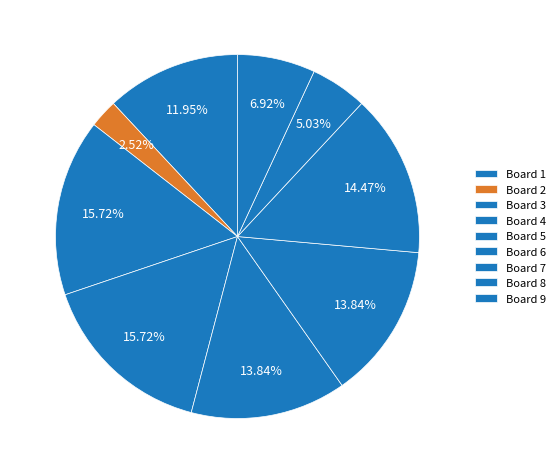

Between Board 5 and Board 1, which is larger?

Board 5